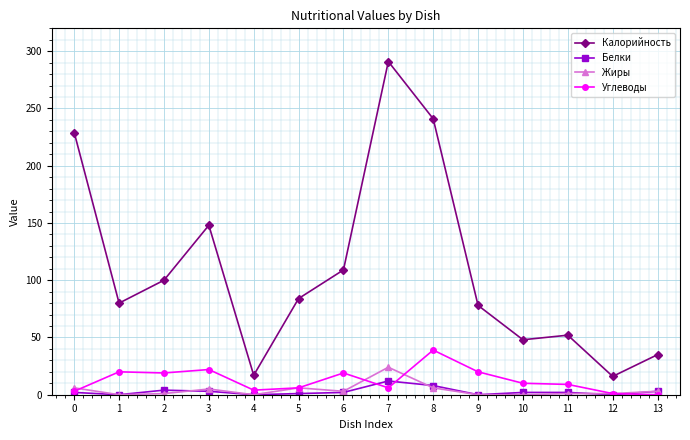

How many series are shown in this chart?

4